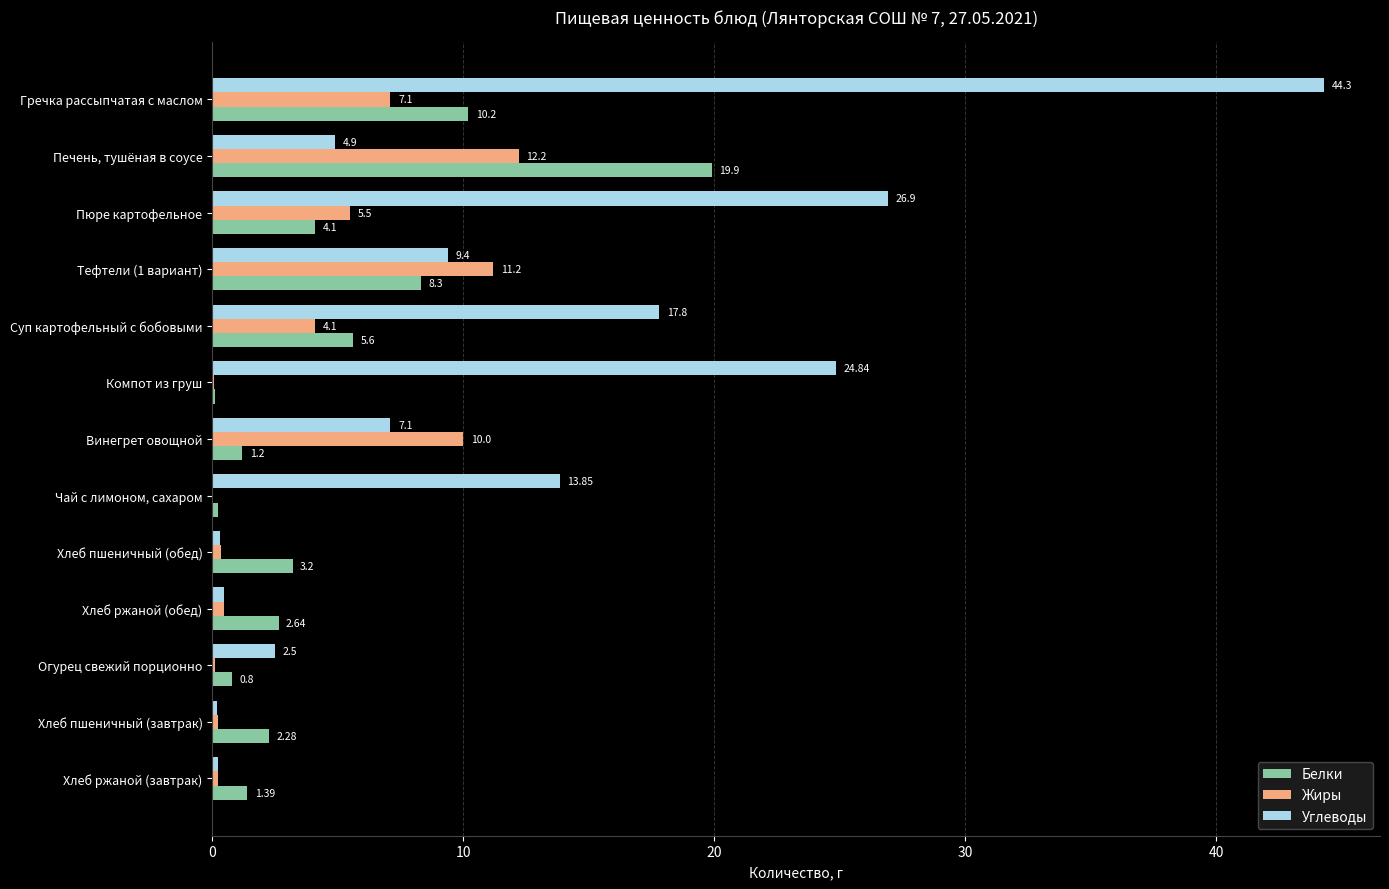

Between Хлеб ржаной (обед) and Винегрет овощной, which series saw the biggest shift?

Жиры